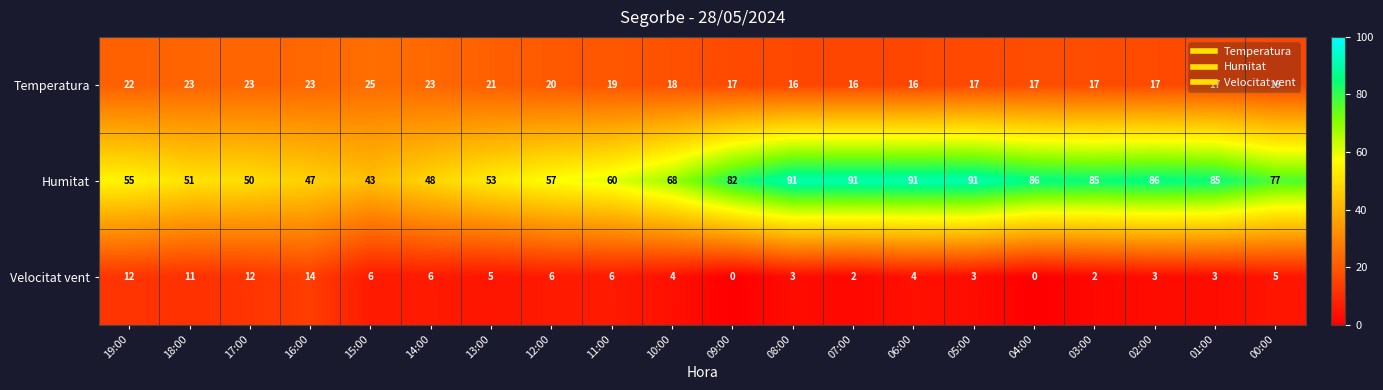

What is the spread (max minus min) of values at 14:00?

42